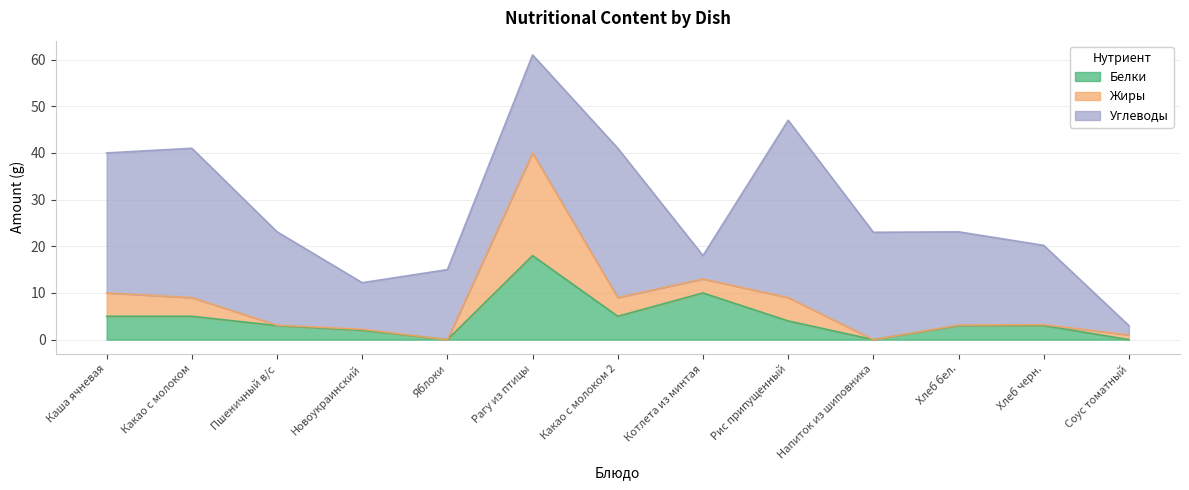

List the series in order of their peak value, lowest first.

Белки, Жиры, Углеводы